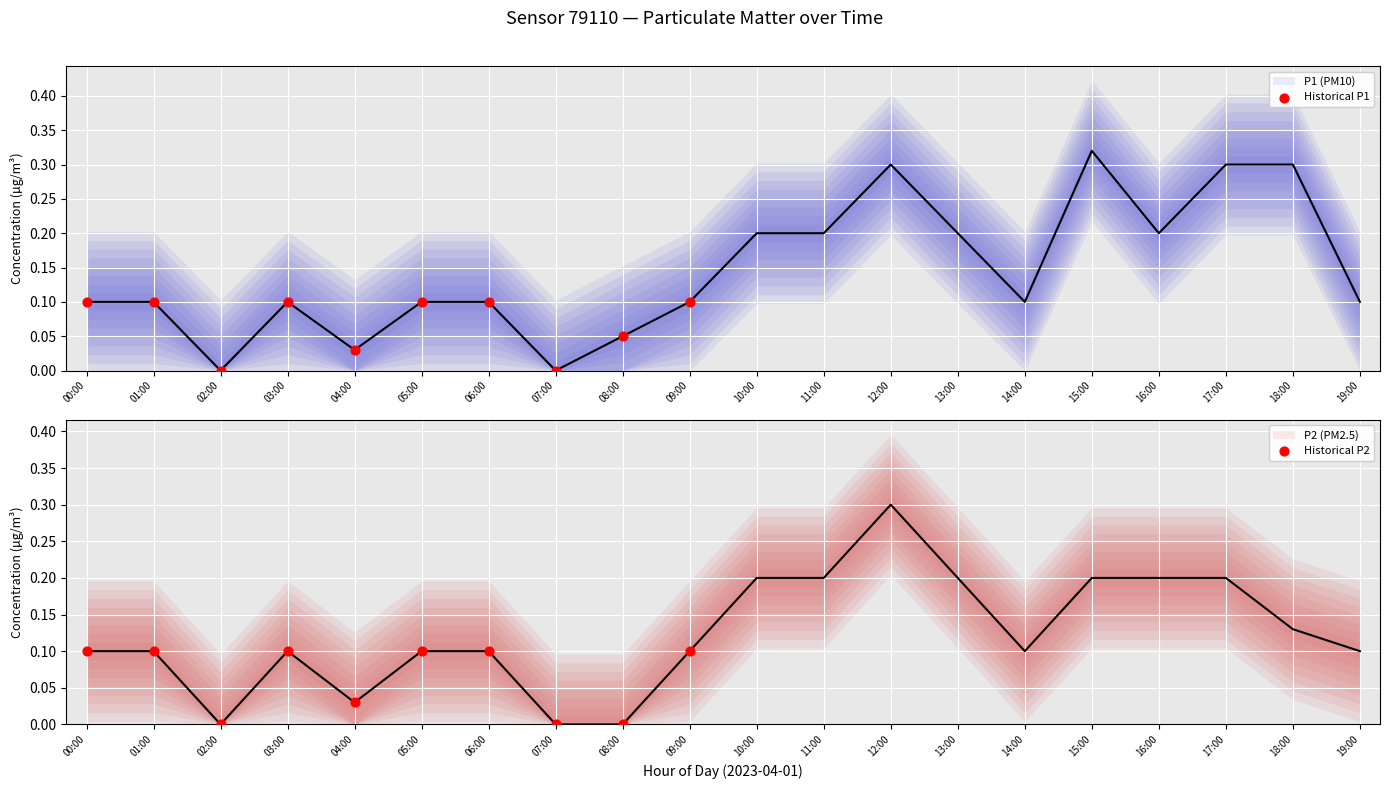

Is the value of P2 at 11:00 greater than the value of P1 at 10:00?

No